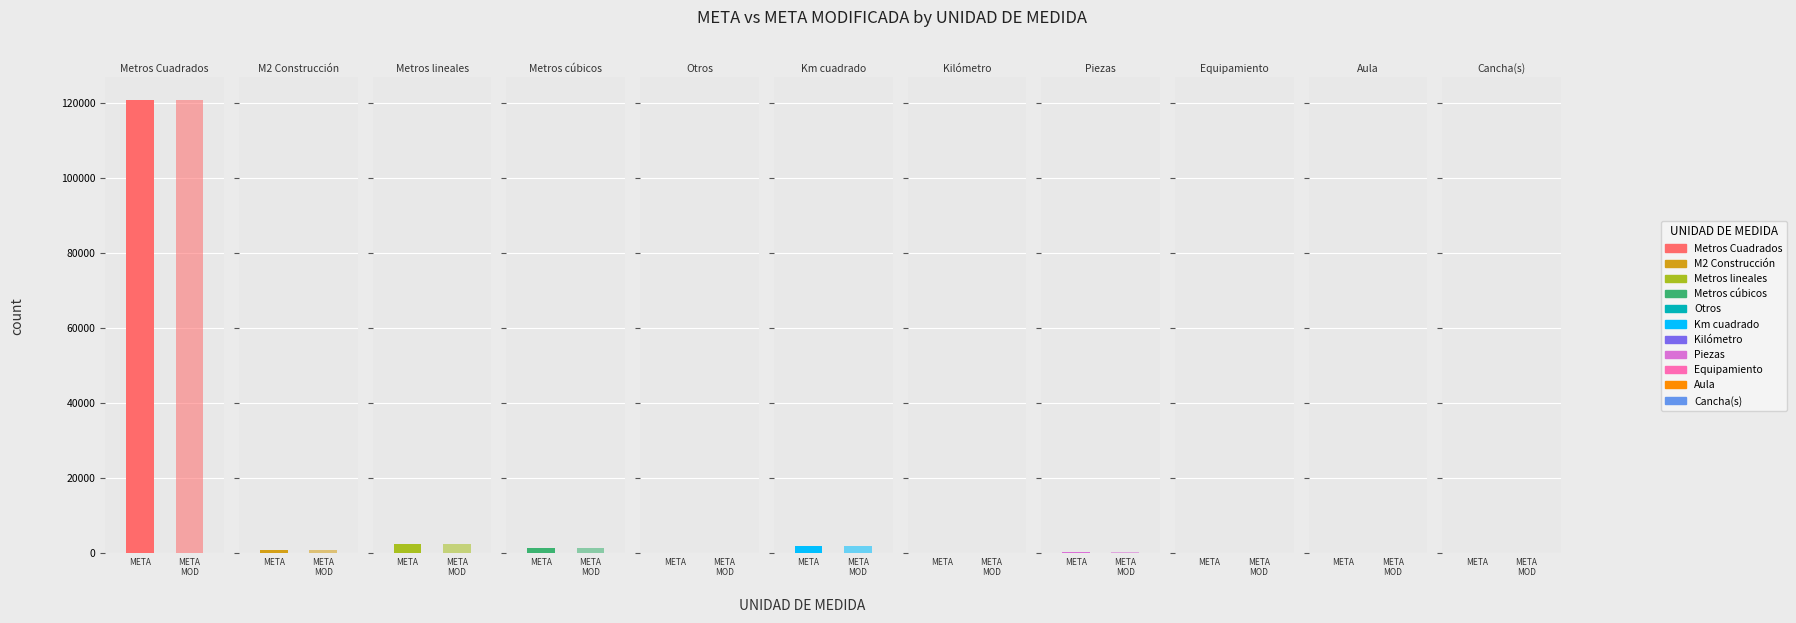

Which has a higher value, Piezas or Cancha(s)?

Piezas